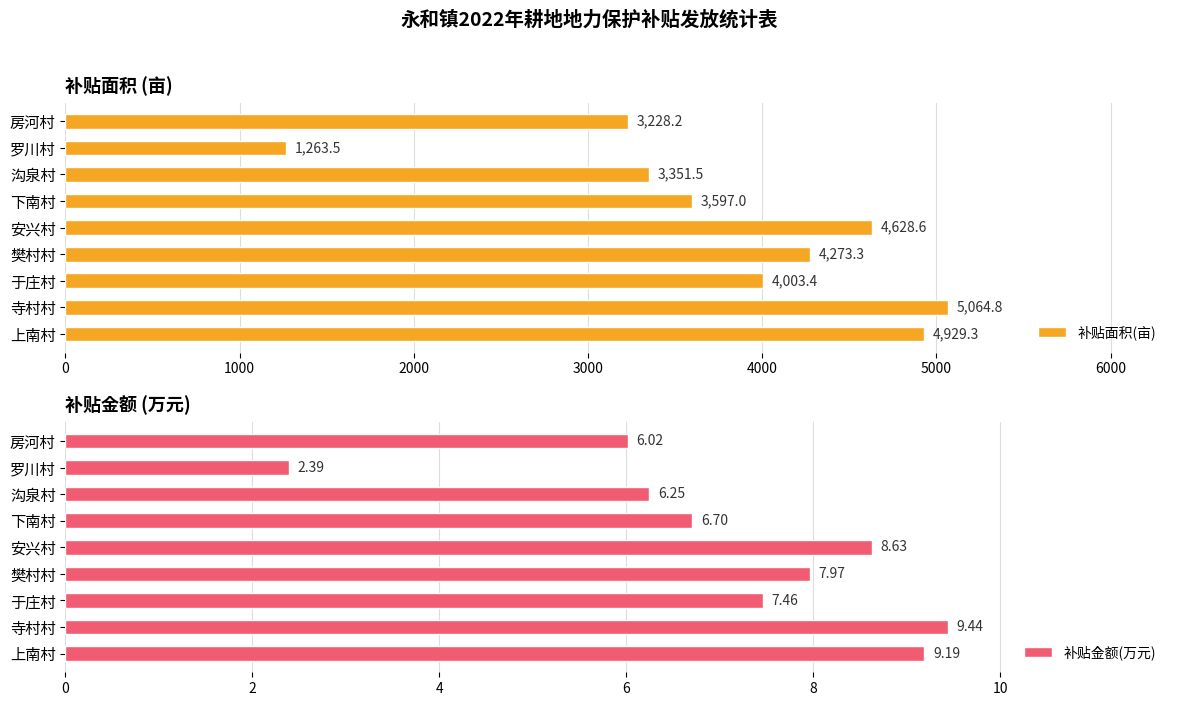

Read the 补贴面积(亩) value at 罗川村.

1263.5